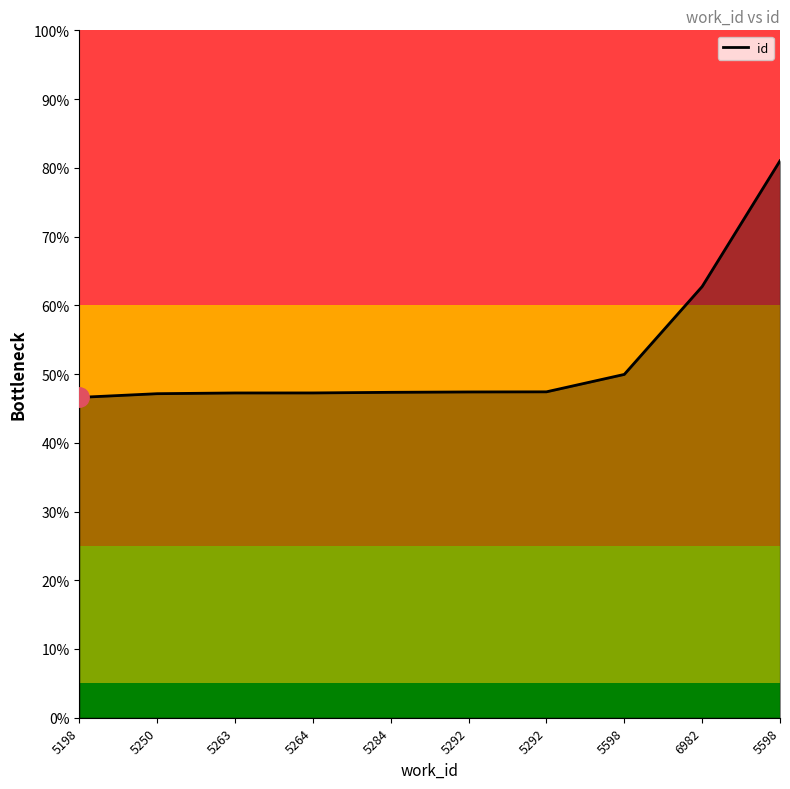

At which label is the value closest to 19143?

6982